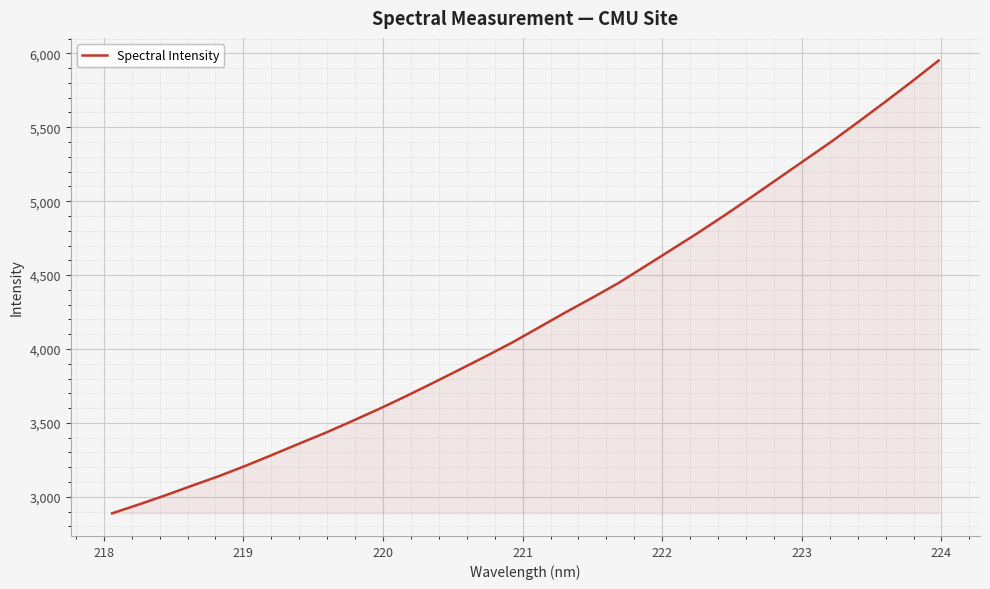

What is the greatest value displayed?

5951.4